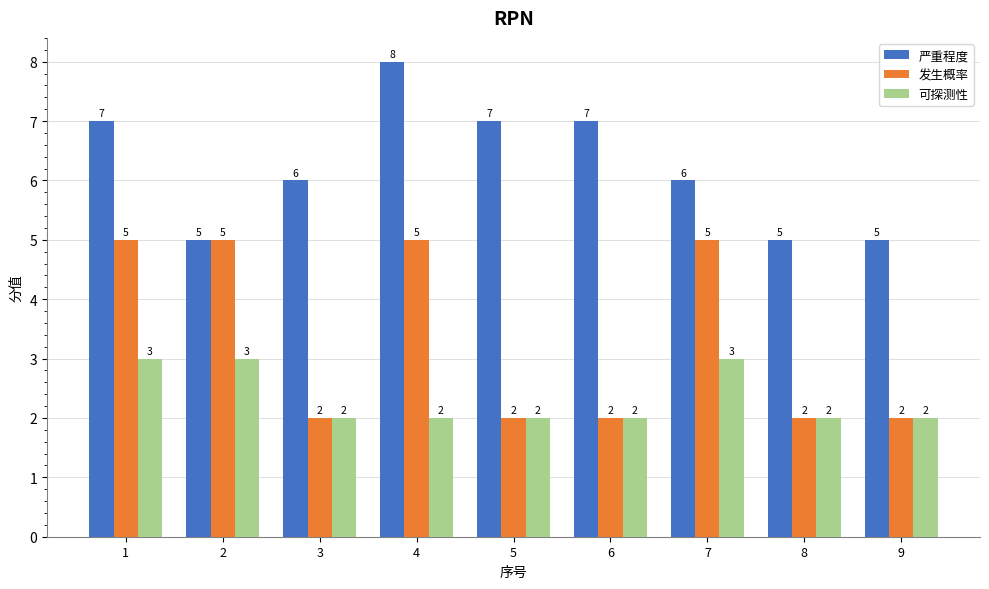

Read the 严重程度 value at 1.

7